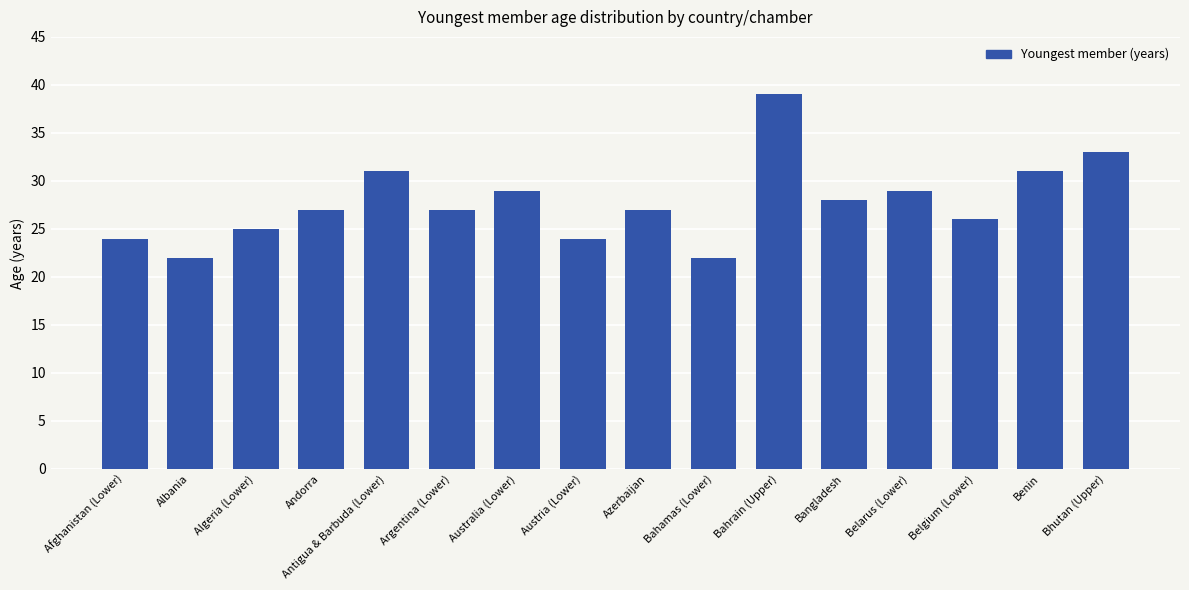

Read the value at Azerbaijan.

27